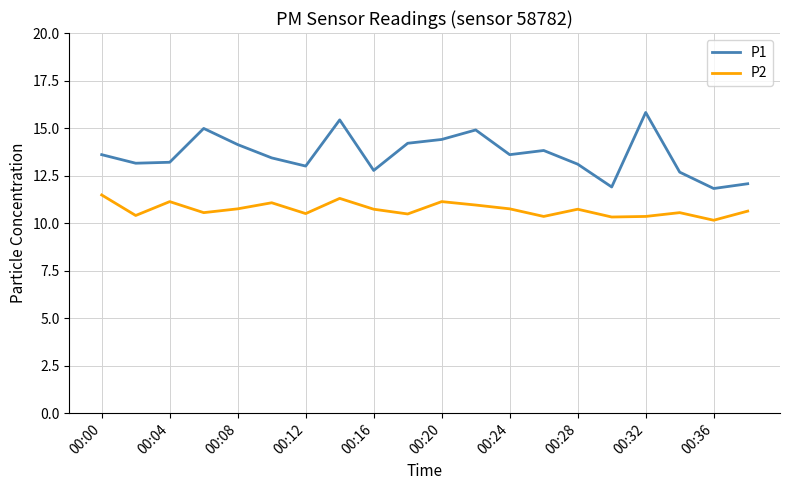

Which series has the largest total across all categories?

P1